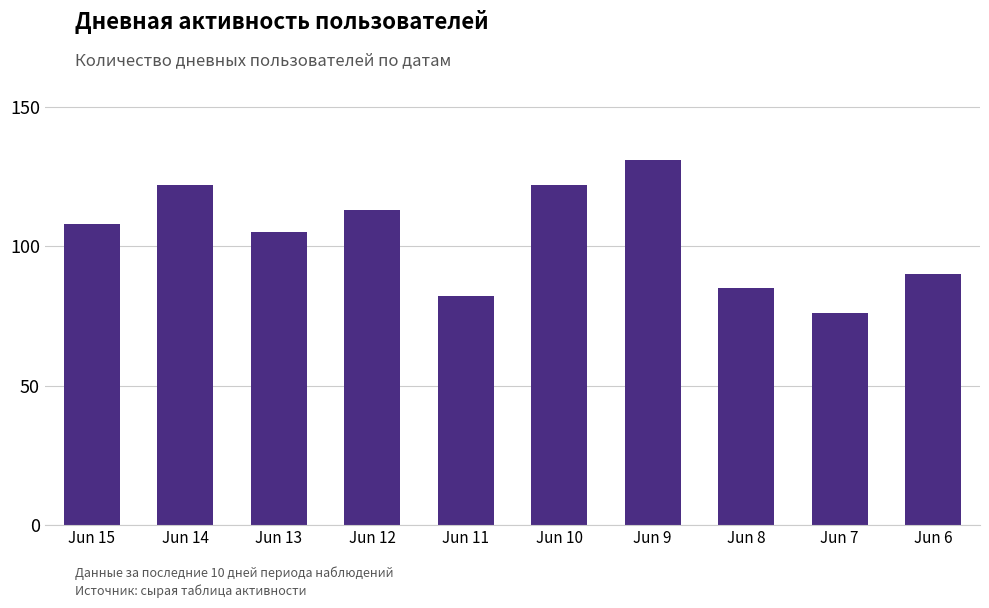

What is the difference between the second highest and minimum values?

46